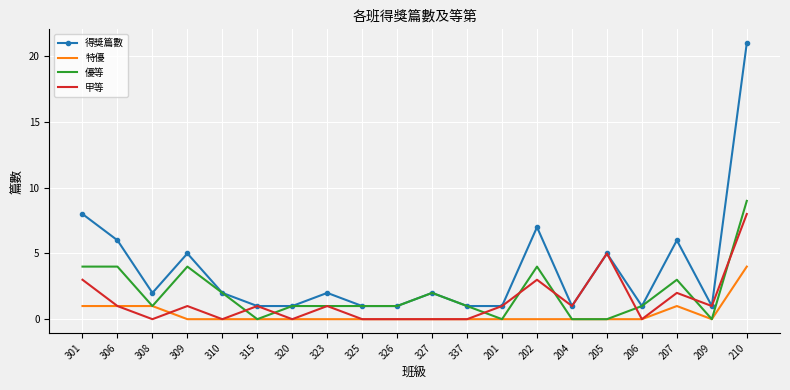

Count the number of data series in this chart.

4